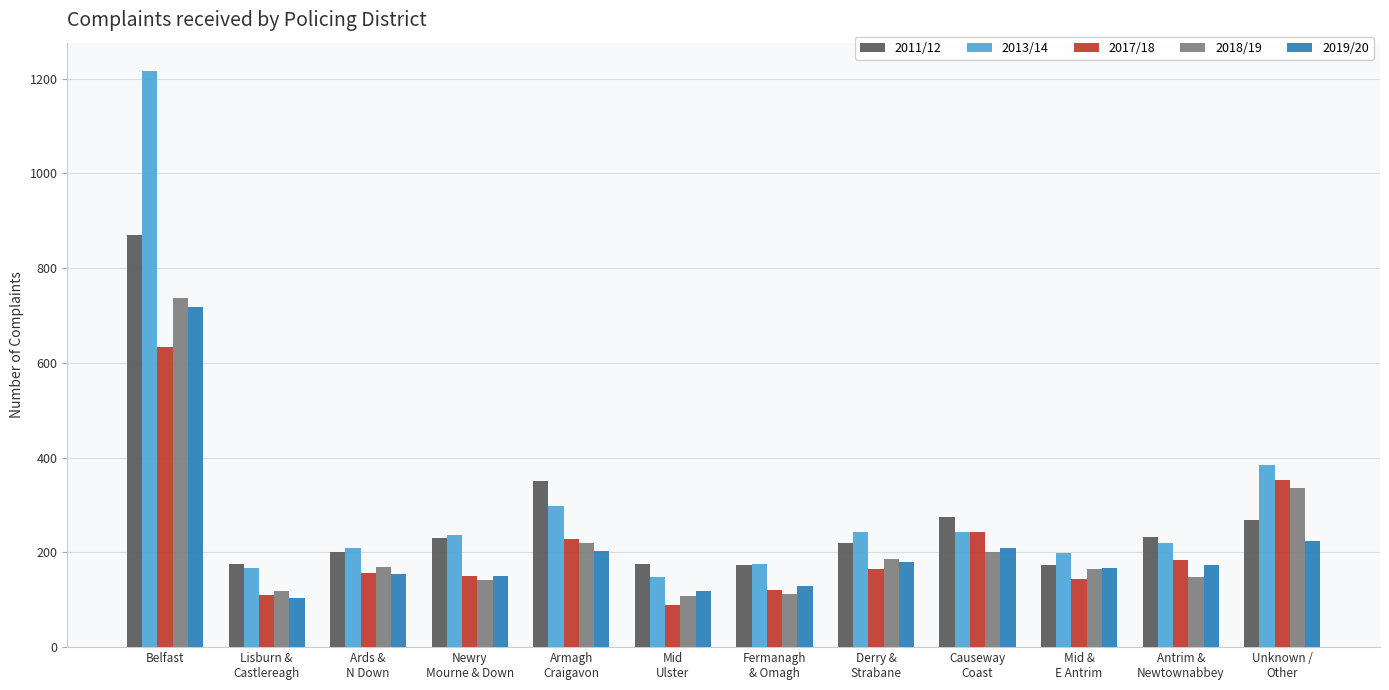

At which label is 2019/20 closest to 410?

Unknown /
Other